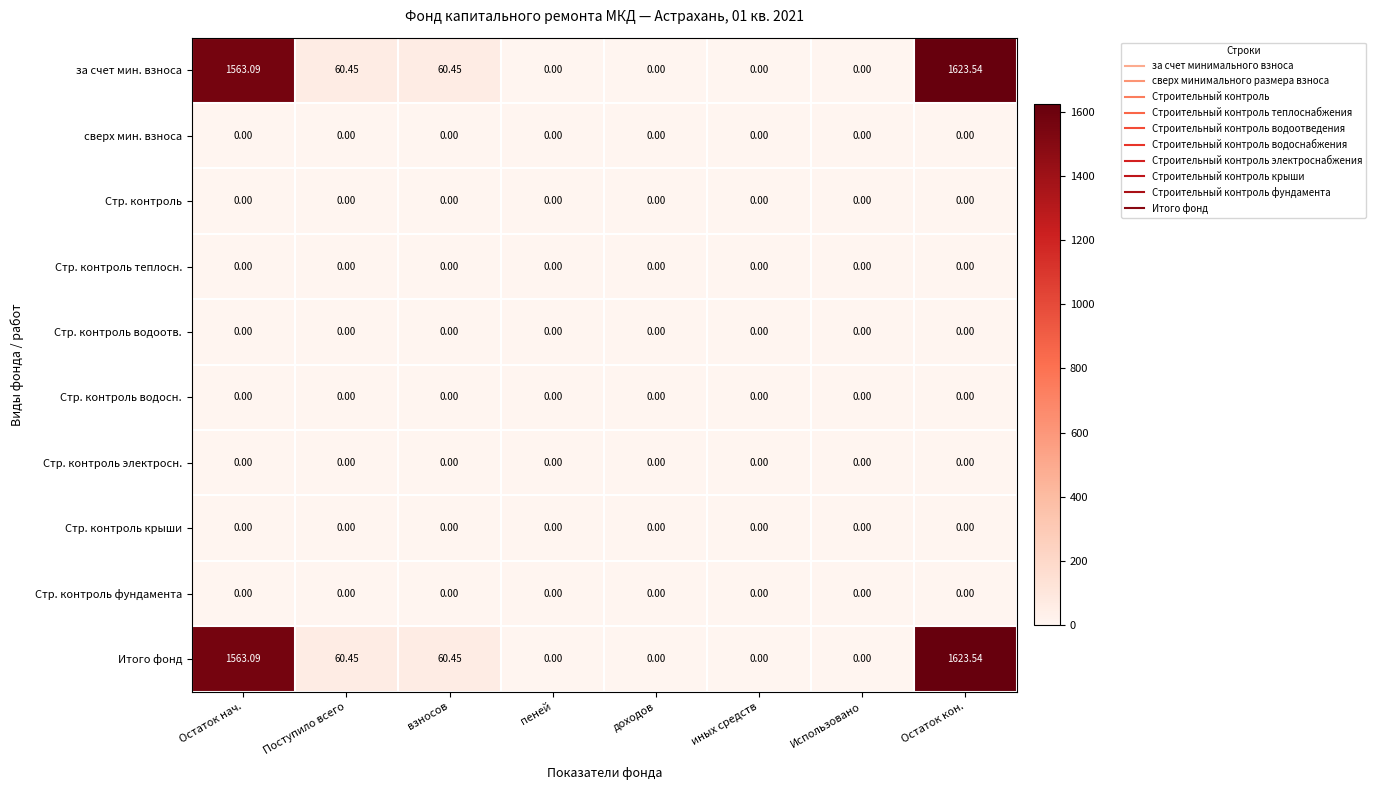

At which category is the sum across all series the highest?

Остаток кон.